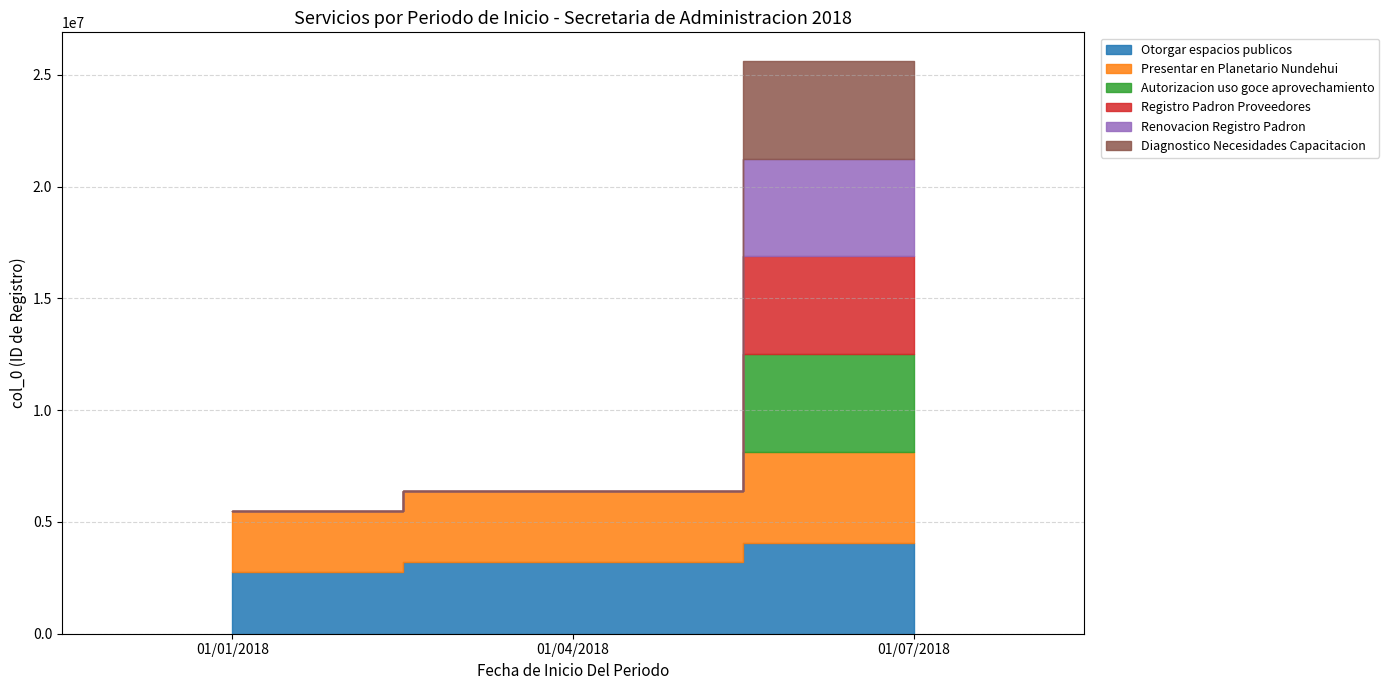

At which category is the sum across all series the highest?

01/07/2018